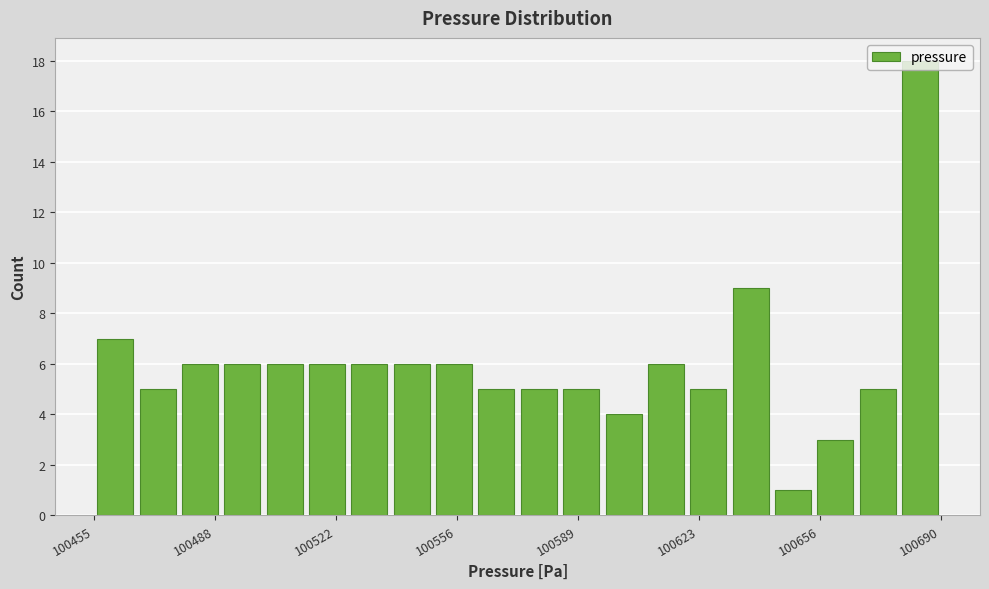

Around what value on the x-axis is the tallest bar? Give the approximate position of its centre, as read against the axis.

100685